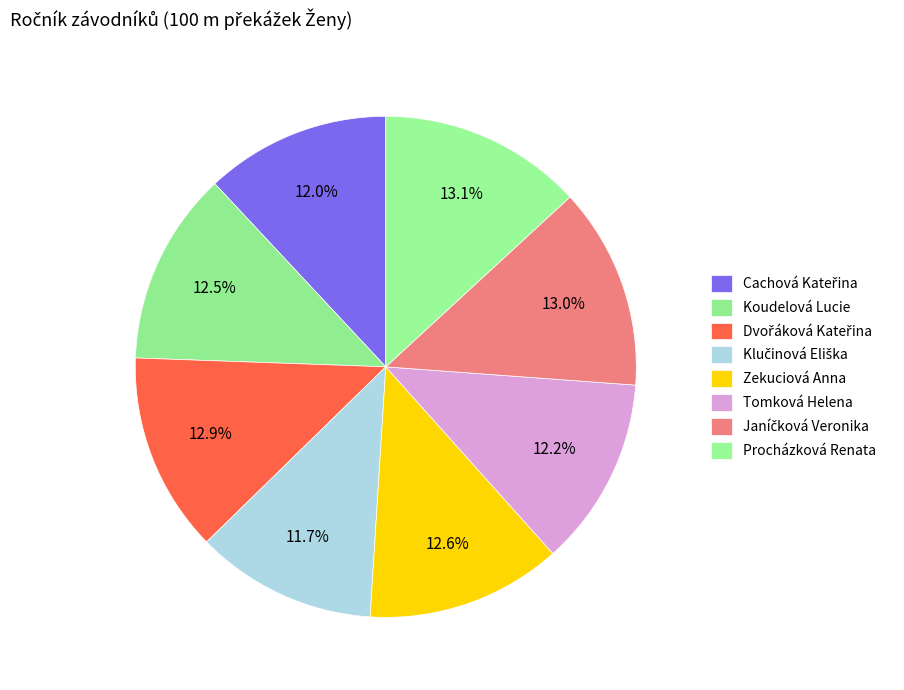

What is the change in value from Klučinová Eliška to Janíčková Veronika?

+10